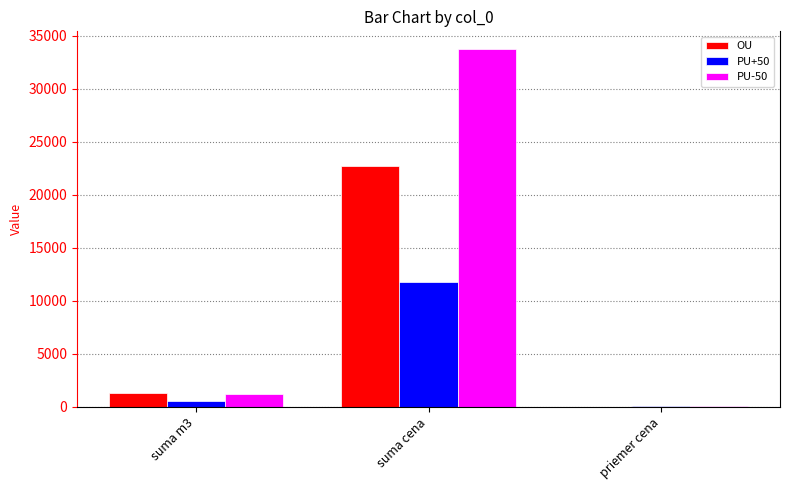

What is the sum of the OU values at priemer cena and suma cena?

22745.3